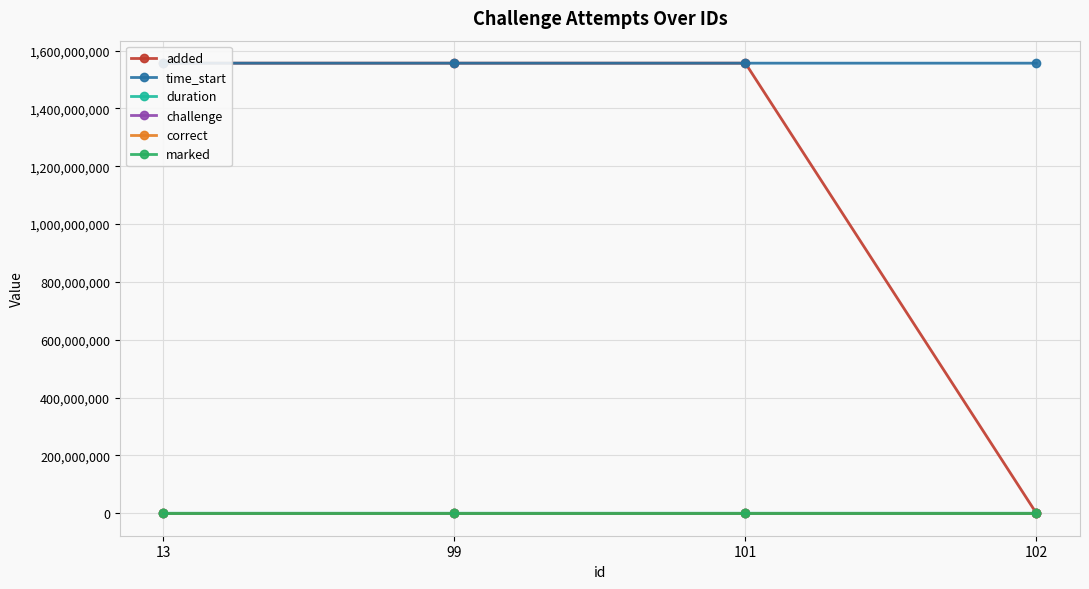

At which category does the chart reach its peak across all series?

101